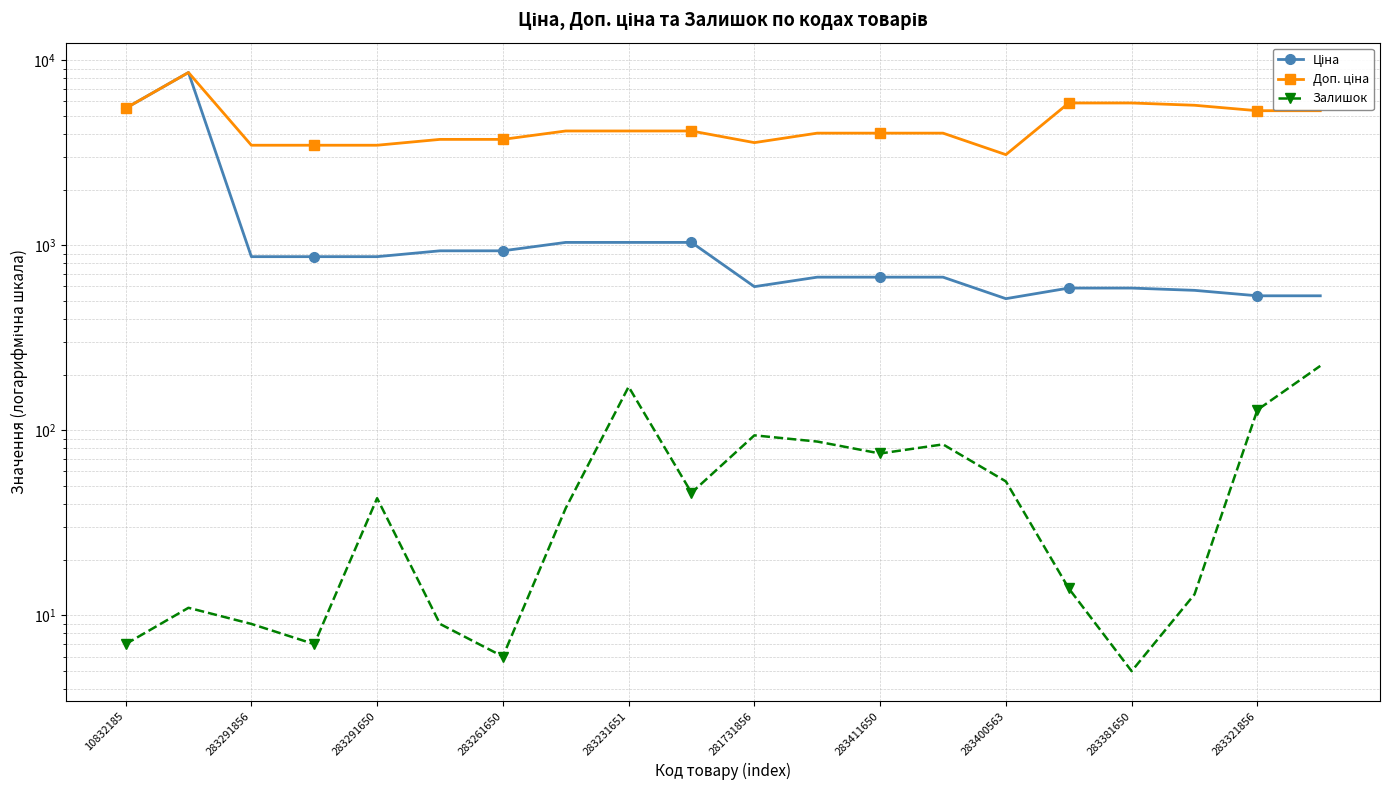

True or false: Доп. ціна and Ціна intersect in this chart.

False